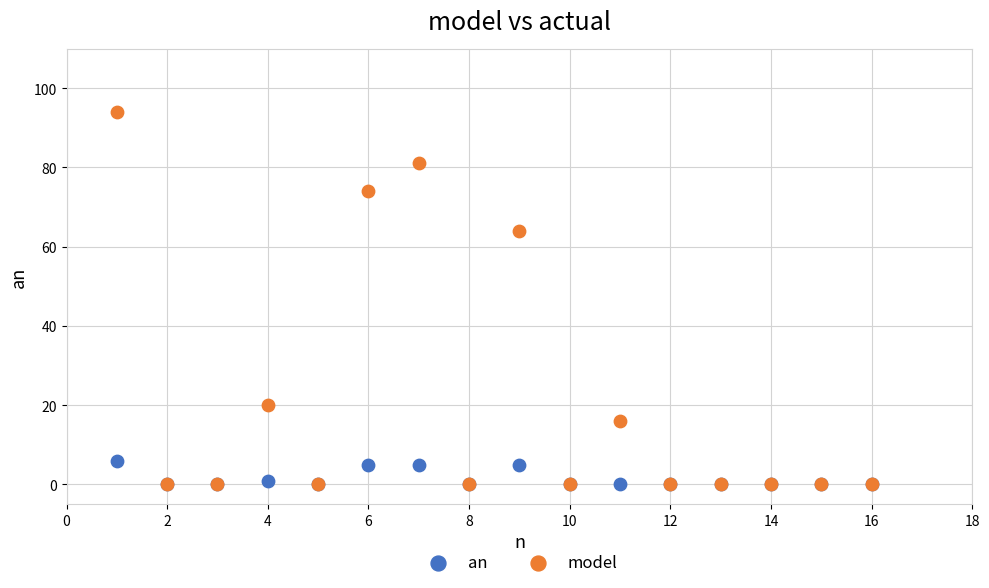

Across all series, what Y value is closest to 47?

64